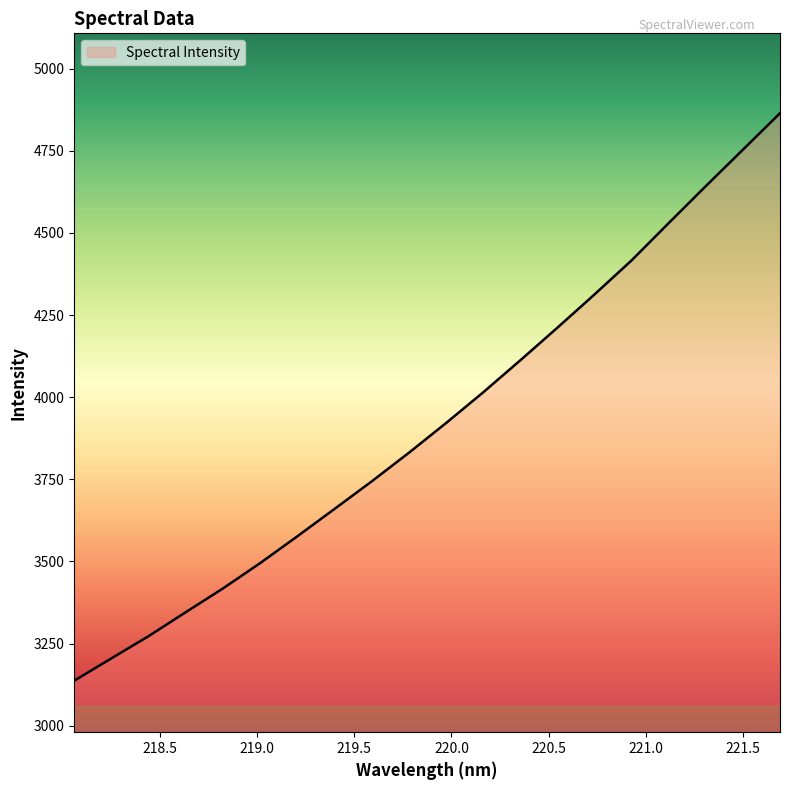

What is the maximum value shown in the chart?

4864.3